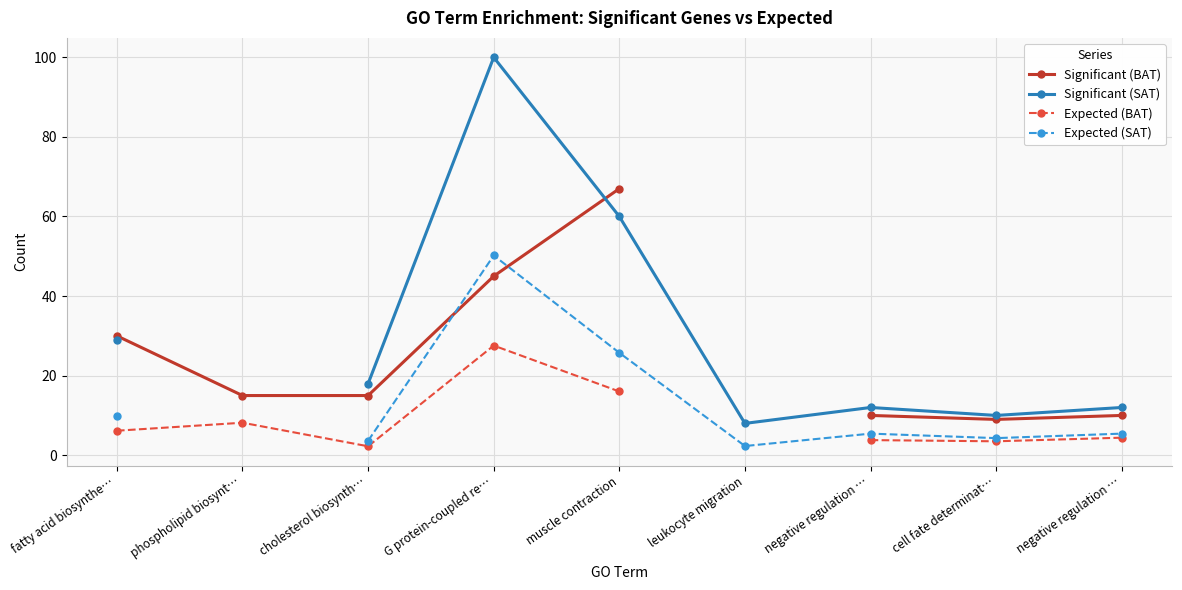

How many lines are shown in the chart?

4